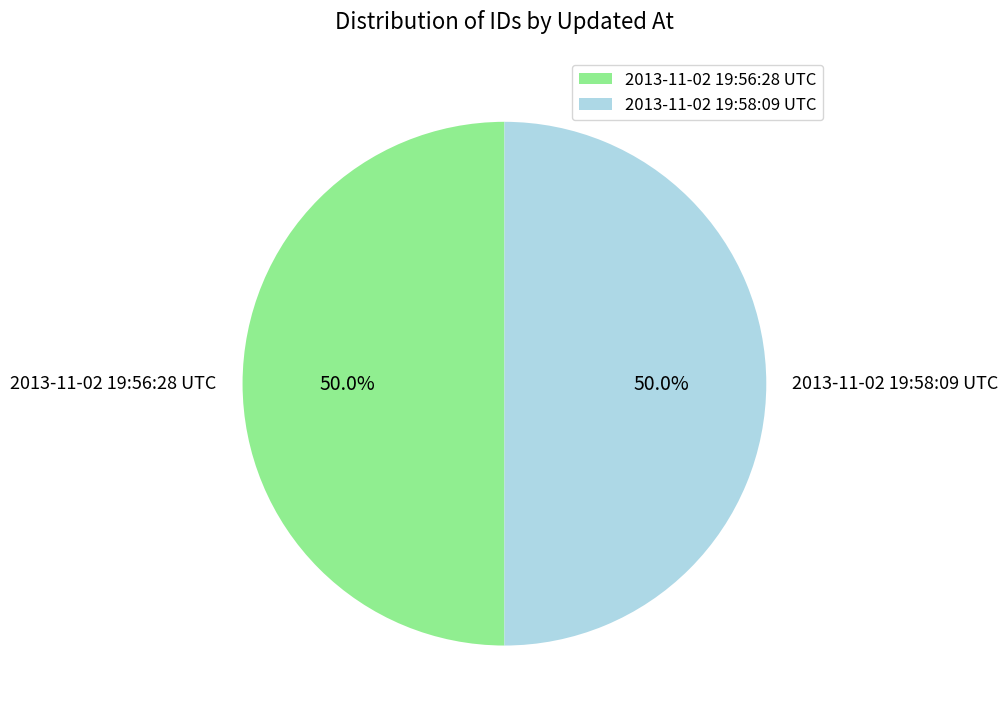

The 2013-11-02 19:56:28 UTC slice represents 50% of the pie. True or false?

True